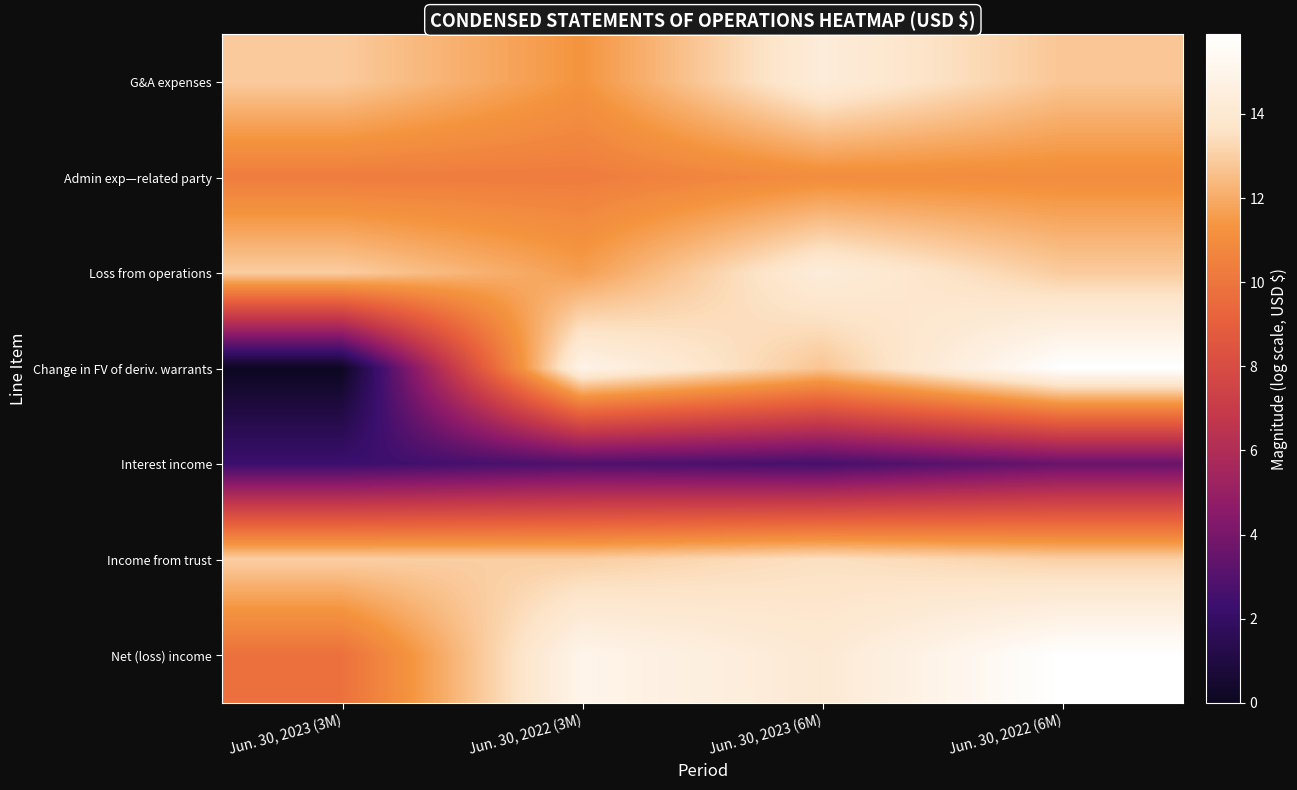

Reading left to right, transcribe all the data shown in this chart.

G&A expenses: Jun. 30, 2023 (3M)=12.9	Jun. 30, 2022 (3M)=11.3	Jun. 30, 2023 (6M)=14.3	Jun. 30, 2022 (6M)=12.8
Admin exp—related party: Jun. 30, 2023 (3M)=10.3	Jun. 30, 2022 (3M)=10.3	Jun. 30, 2023 (6M)=11.0	Jun. 30, 2022 (6M)=11.0
Loss from operations: Jun. 30, 2023 (3M)=13.0	Jun. 30, 2022 (3M)=11.6	Jun. 30, 2023 (6M)=14.4	Jun. 30, 2022 (6M)=12.9
Change in FV of deriv. warrants: Jun. 30, 2023 (3M)=0.0	Jun. 30, 2022 (3M)=14.9	Jun. 30, 2023 (6M)=12.7	Jun. 30, 2022 (6M)=15.9
Interest income: Jun. 30, 2023 (3M)=2.3	Jun. 30, 2022 (3M)=2.8	Jun. 30, 2023 (6M)=2.6	Jun. 30, 2022 (6M)=3.5
Income from trust: Jun. 30, 2023 (3M)=13.0	Jun. 30, 2022 (3M)=13.0	Jun. 30, 2023 (6M)=13.5	Jun. 30, 2022 (6M)=13.0
Net (loss) income: Jun. 30, 2023 (3M)=9.8	Jun. 30, 2022 (3M)=15.0	Jun. 30, 2023 (6M)=14.1	Jun. 30, 2022 (6M)=15.9